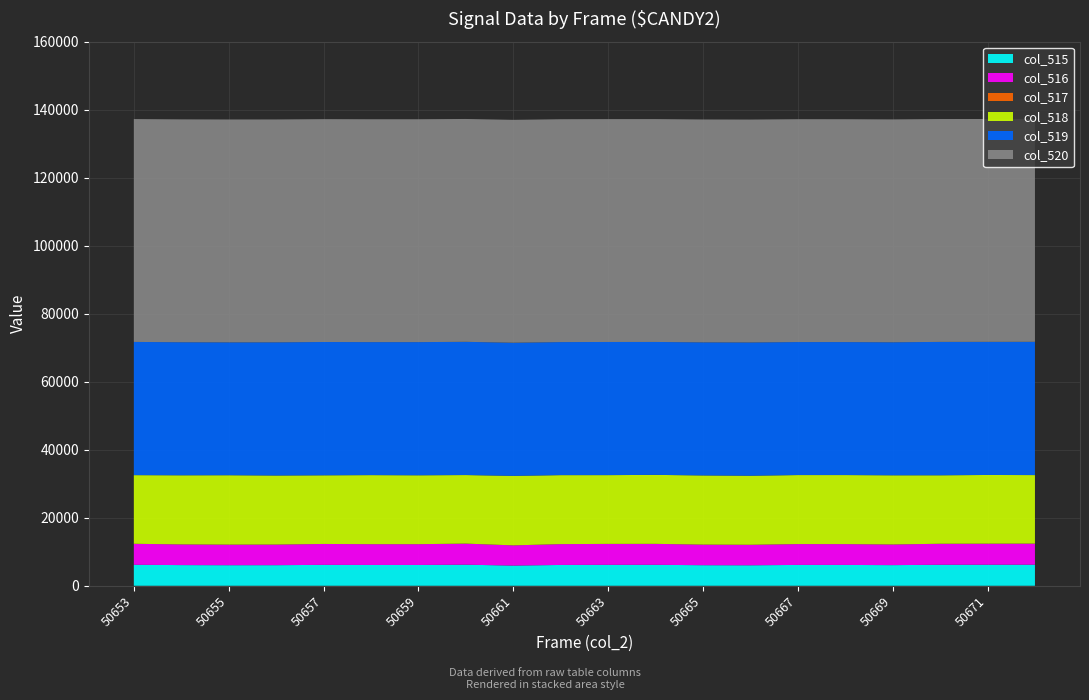

Reading right to left, list all the values displayed in this chart.

col_515: 6201	6191	6179	6074	6128	6133	6027	6052	6164	6158	6125	5942	6200	6118	6118	6150	6060	6050	6084	6174
col_516: 6199	6188	6178	6073	6128	6130	6027	6052	6163	6158	6125	5941	6199	6118	6118	6149	6060	6049	6084	6174
col_517: 2	3	1	1	0	3	0	0	1	0	0	1	1	0	0	1	0	1	0	0
col_518: 20148	20202	20133	20340	20302	20292	20312	20347	20282	20224	20287	20444	20161	20256	20307	20186	20308	20409	20323	20187
col_519: 39186	39142	39223	39121	39105	39110	39196	39136	39089	39153	39123	39149	39174	39161	39110	39199	39167	39076	39128	39174
col_520: 65535	65535	65535	65535	65535	65535	65535	65535	65535	65535	65535	65535	65535	65535	65535	65535	65535	65535	65535	65535